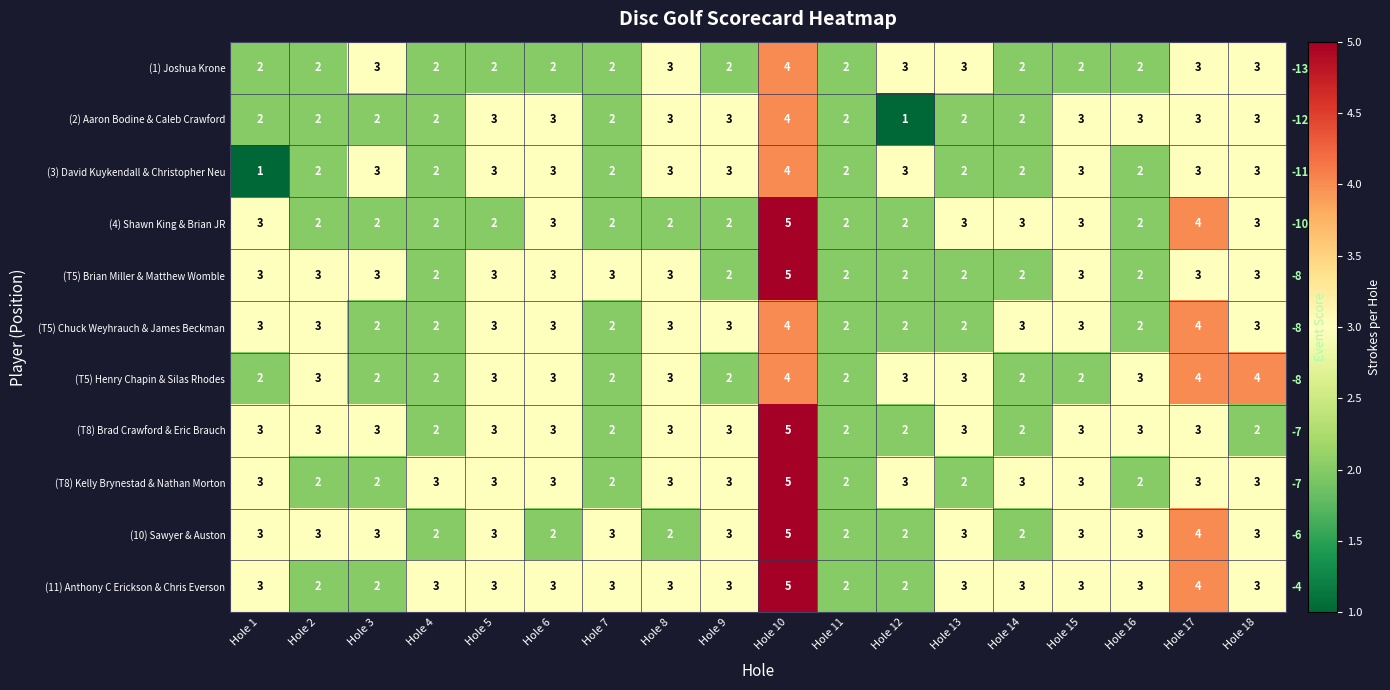

Which series has the largest total across all categories?

(11) Anthony C Erickson & Chris Everson